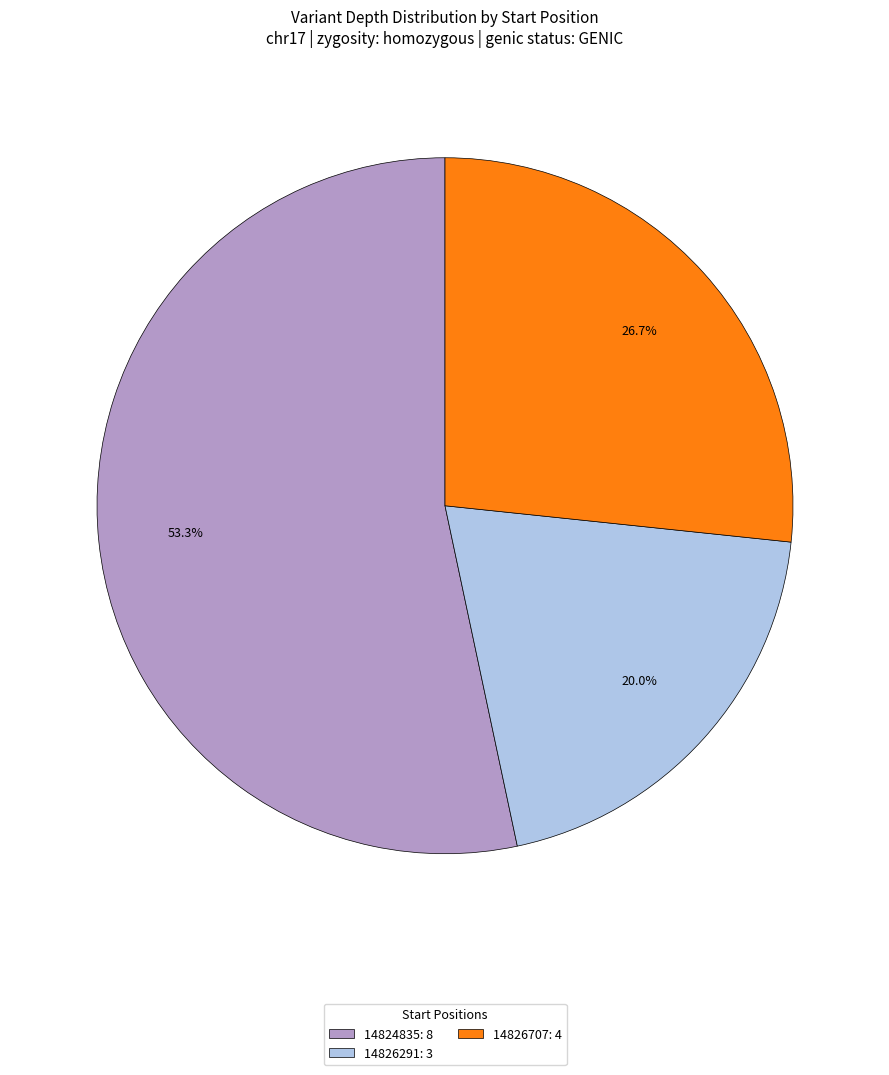

Between 14826291 and 14826707, which is larger?

14826707